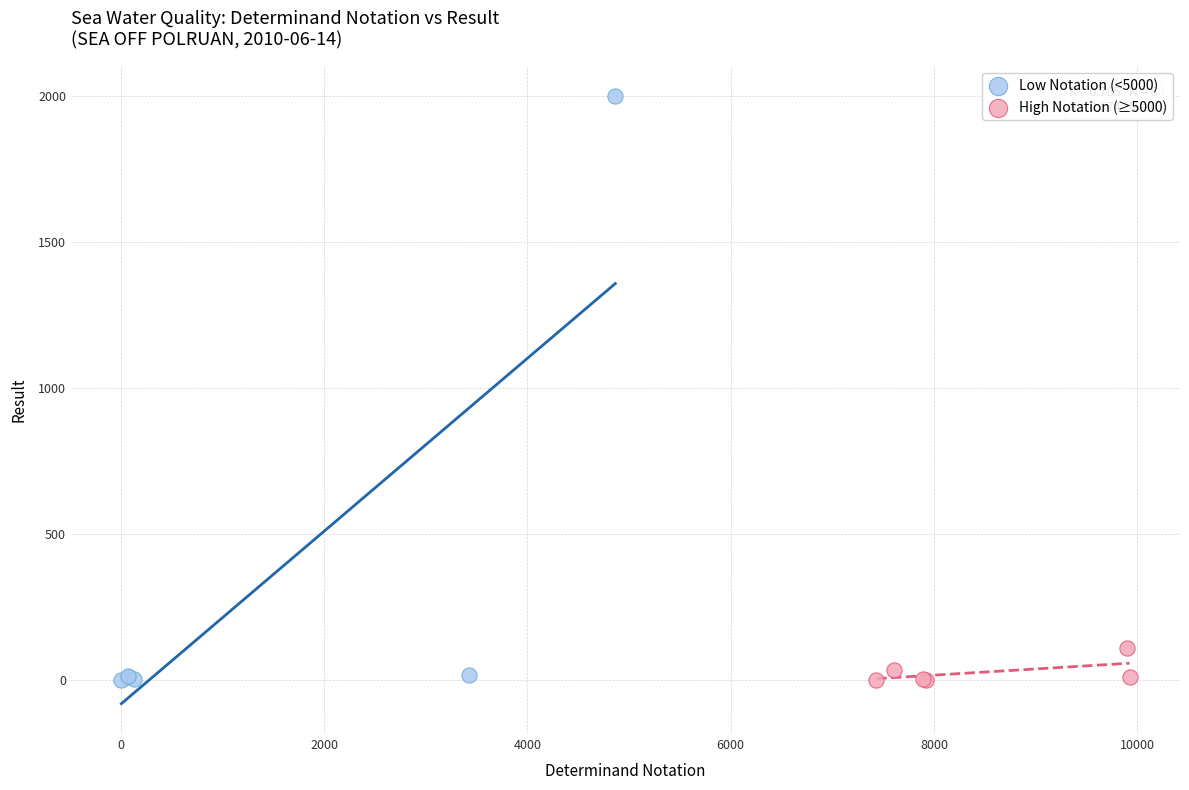

Which series contains the highest Y value?

Low Notation (<5000)